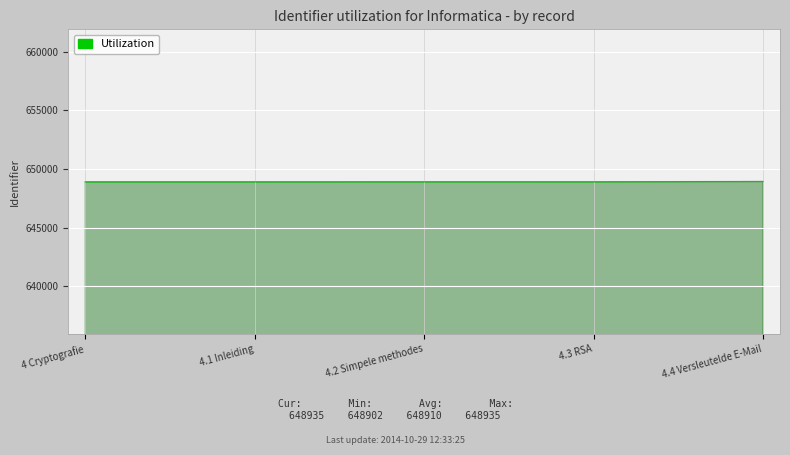

Is it true that the value at 4 Cryptografie is 913747?

False